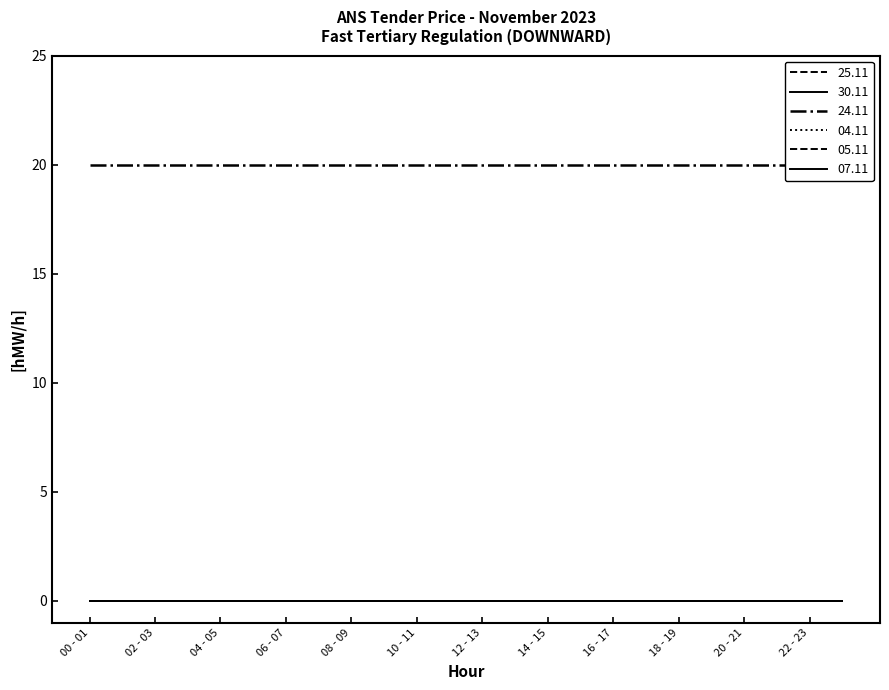

True or false: 05.11 and 30.11 intersect in this chart.

False